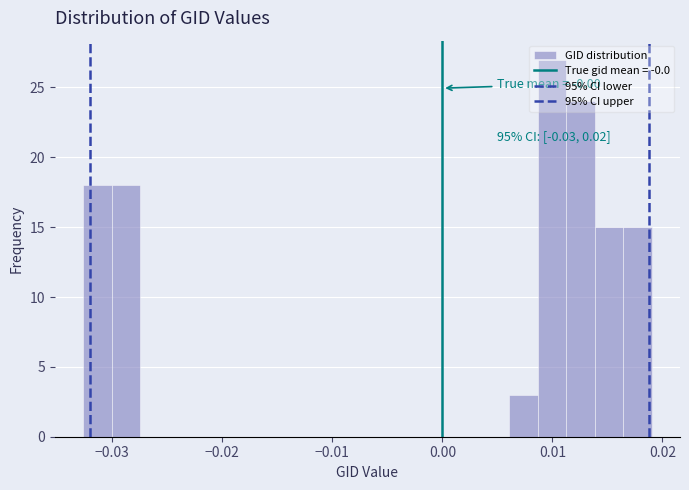

Read against the x-axis, roughly where is the centre of the tallest bar?

0.010